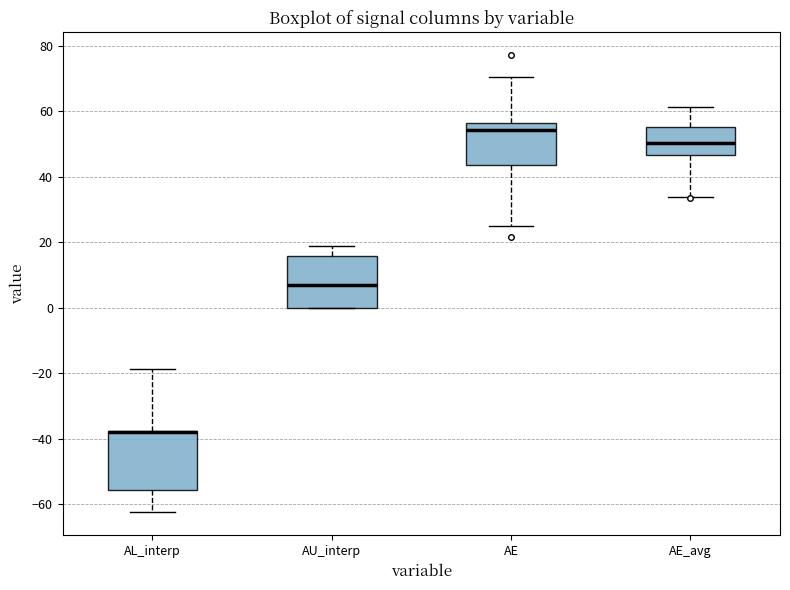

Where is the upper edge of the box for AL_interp on the y-axis? The values are not printed on the chart, so give them approximately, as read against the axis.

-38